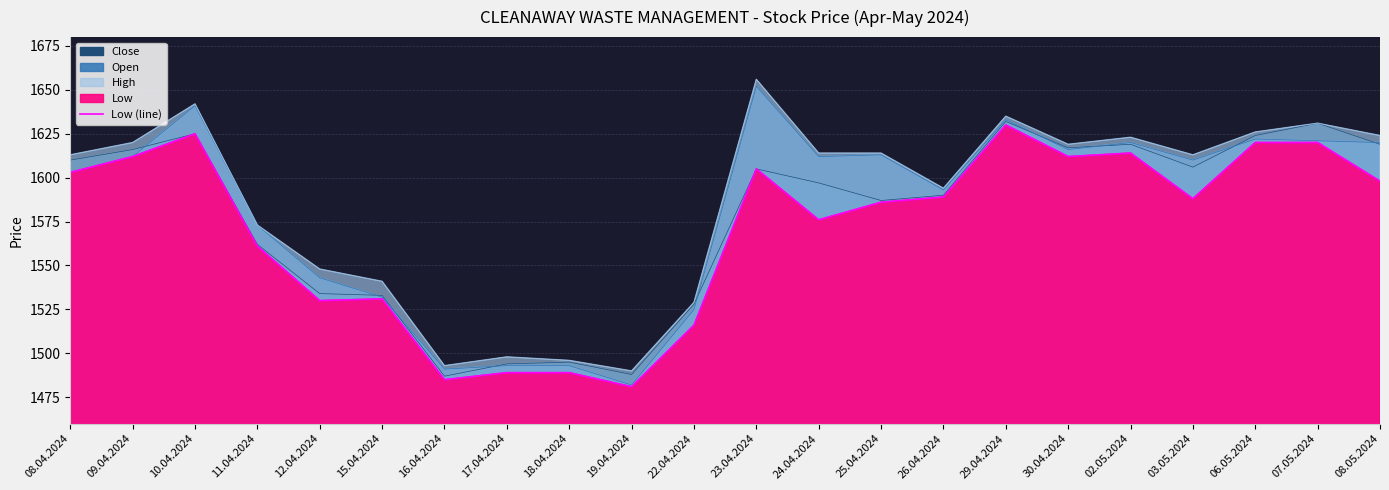

Is it true that the value at 25.04.2024 is 708?

False